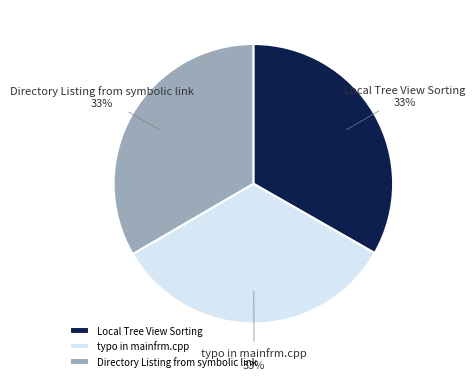

What is the ratio of the value at Local Tree View Sorting to the value at typo in mainfrm.cpp?

1.0